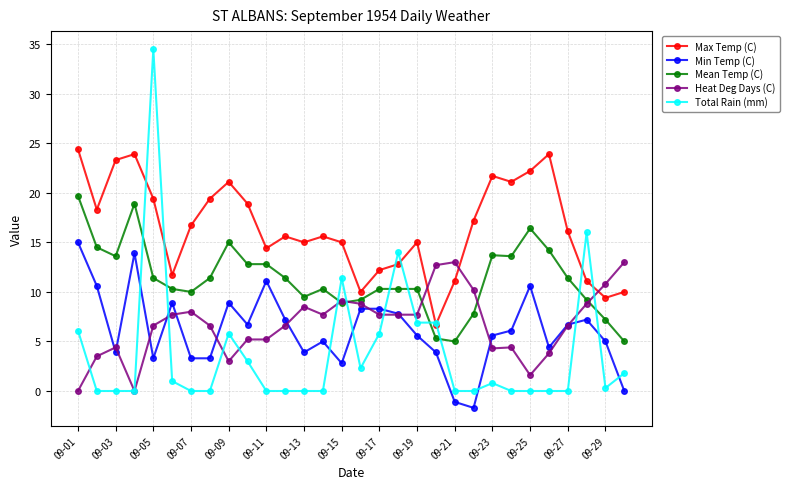

True or false: Min Temp (C) and Total Rain (mm) cross at least once.

True